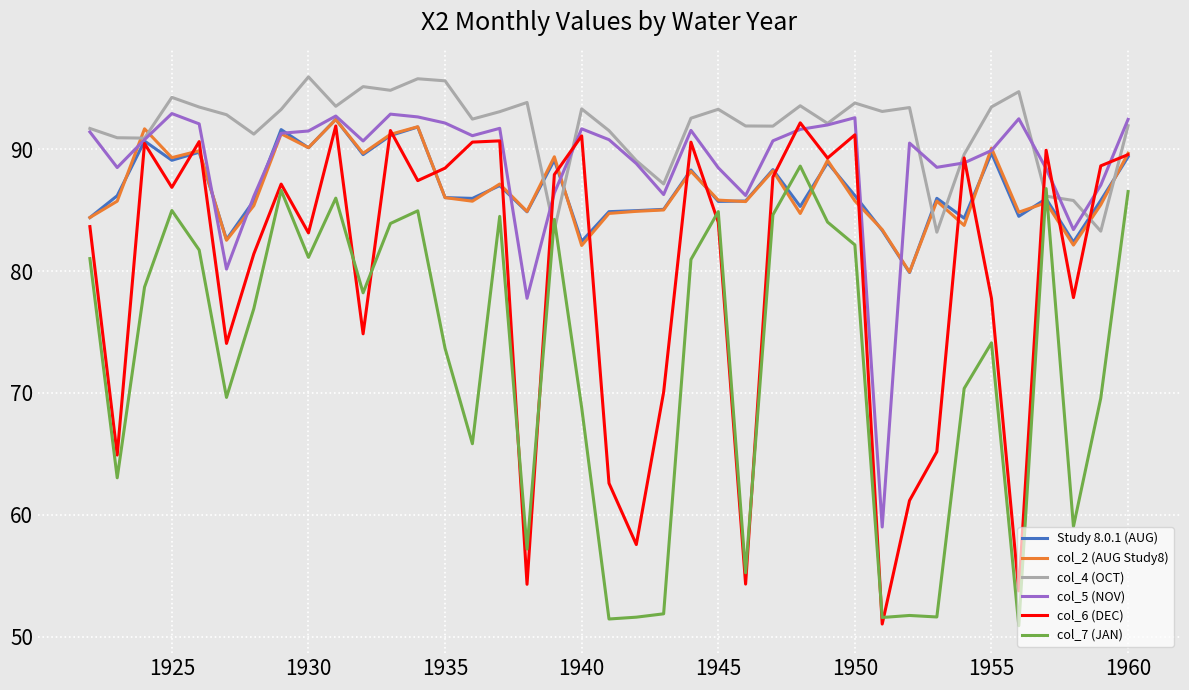

What are all the series names shown in the legend?

Study 8.0.1 (AUG), col_2 (AUG Study8), col_4 (OCT), col_5 (NOV), col_6 (DEC), col_7 (JAN)